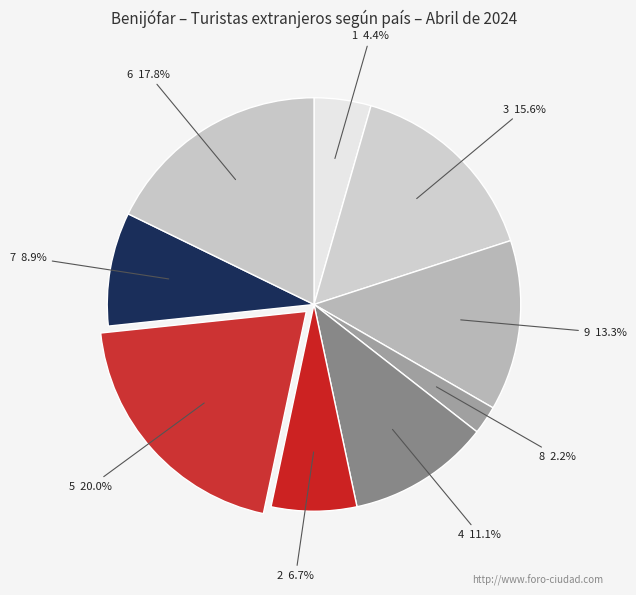

To the nearest percent, what is the combined percentage of 4 and 8?

13%